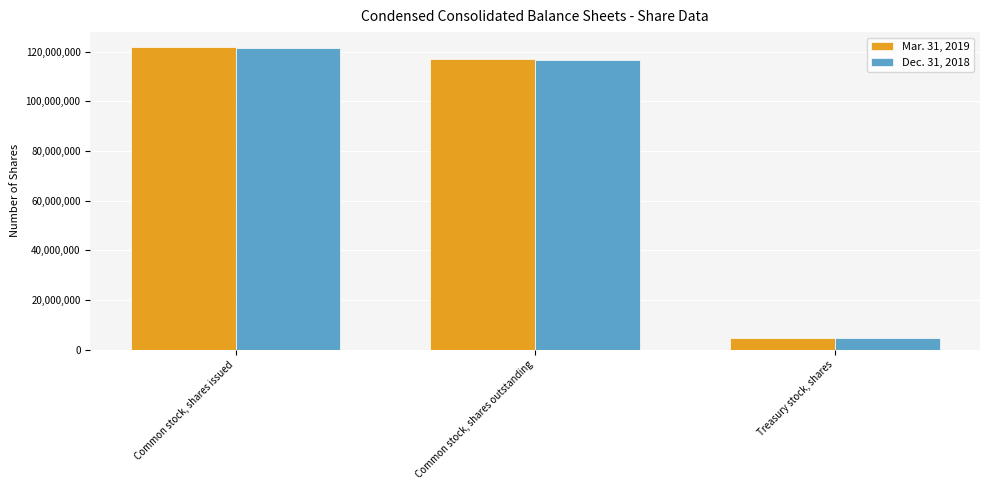

Rank the series by their average value, from lowest to highest.

Dec. 31, 2018, Mar. 31, 2019